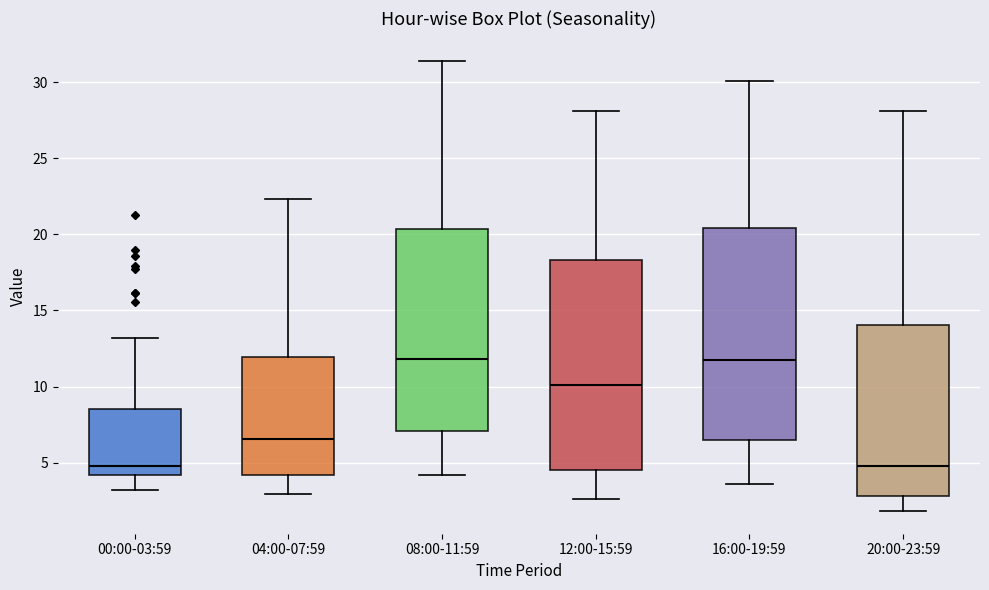

Reading left to right, read every box against the y-axis: the position of its median line, the range the box covers, and the ends of its whiskers. The values are not printed on the chart, so give them approximately, as read against the axis.

00:00-03:59: median 5.0, box 4.0 to 8.5, whiskers 3.0 to 13.0
04:00-07:59: median 6.5, box 4.0 to 12.0, whiskers 3.0 to 22.5
08:00-11:59: median 12.0, box 7.0 to 20.5, whiskers 4.0 to 31.5
12:00-15:59: median 10.0, box 4.5 to 18.5, whiskers 2.5 to 28.0
16:00-19:59: median 12.0, box 6.5 to 20.5, whiskers 3.5 to 30.0
20:00-23:59: median 5.0, box 3.0 to 14.0, whiskers 2.0 to 28.0